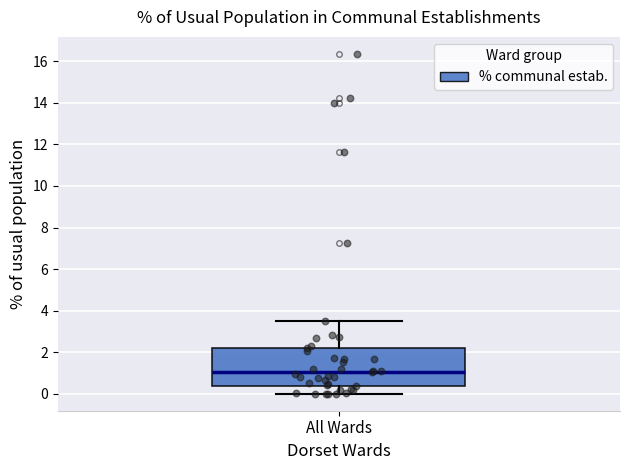

Transcribe this box plot: give where the median line is, the range the box spans, and where the two whiskers end, as read against the y-axis. The values are not printed on the chart, so give them approximately, as read against the axis.

median 1.0, box 0.4 to 2.2, whiskers 0.0 to 3.6